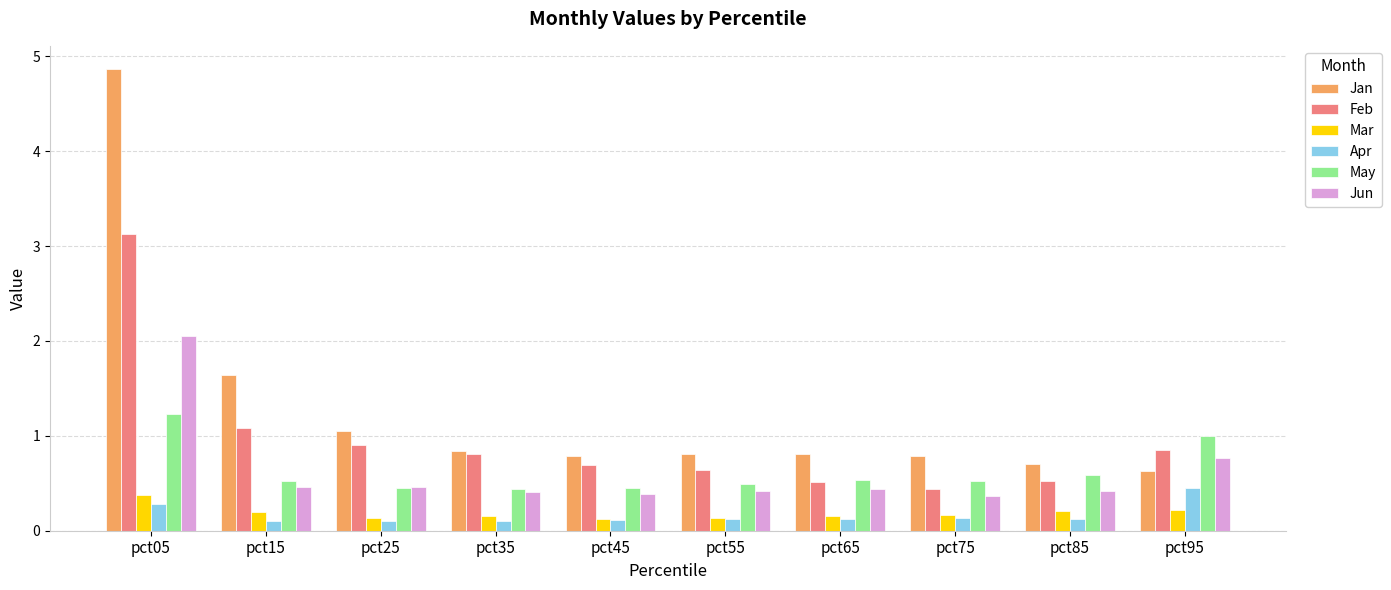

What is the difference between the maximum and minimum values in the Feb series?

2.7